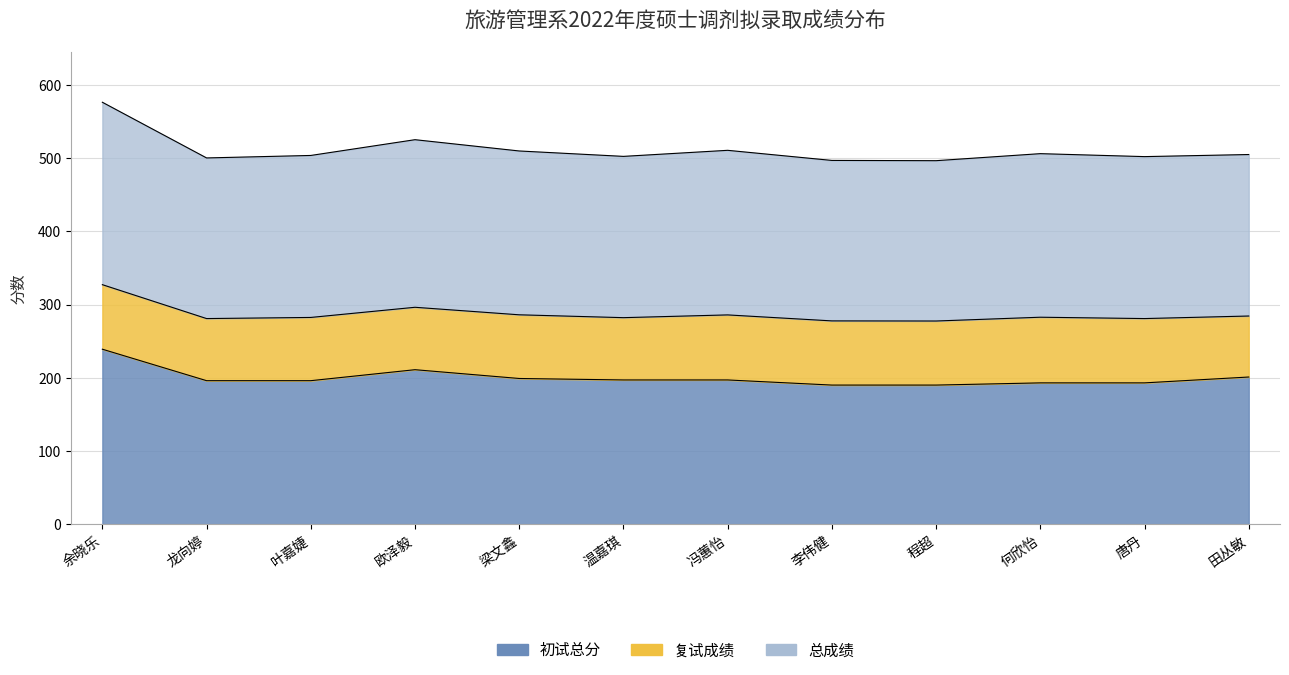

Is it true that 初试总分 equals 270.5 at 龙向婷?

False